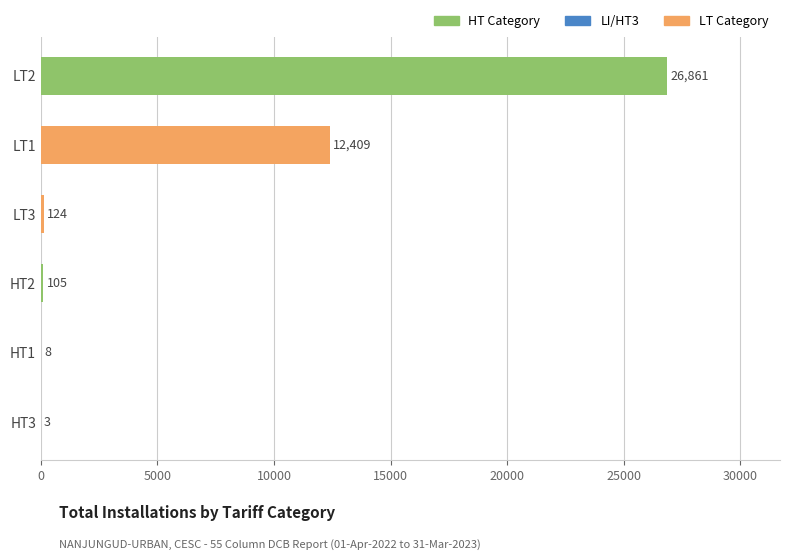

Which has a higher value, LT2 or LT3?

LT2